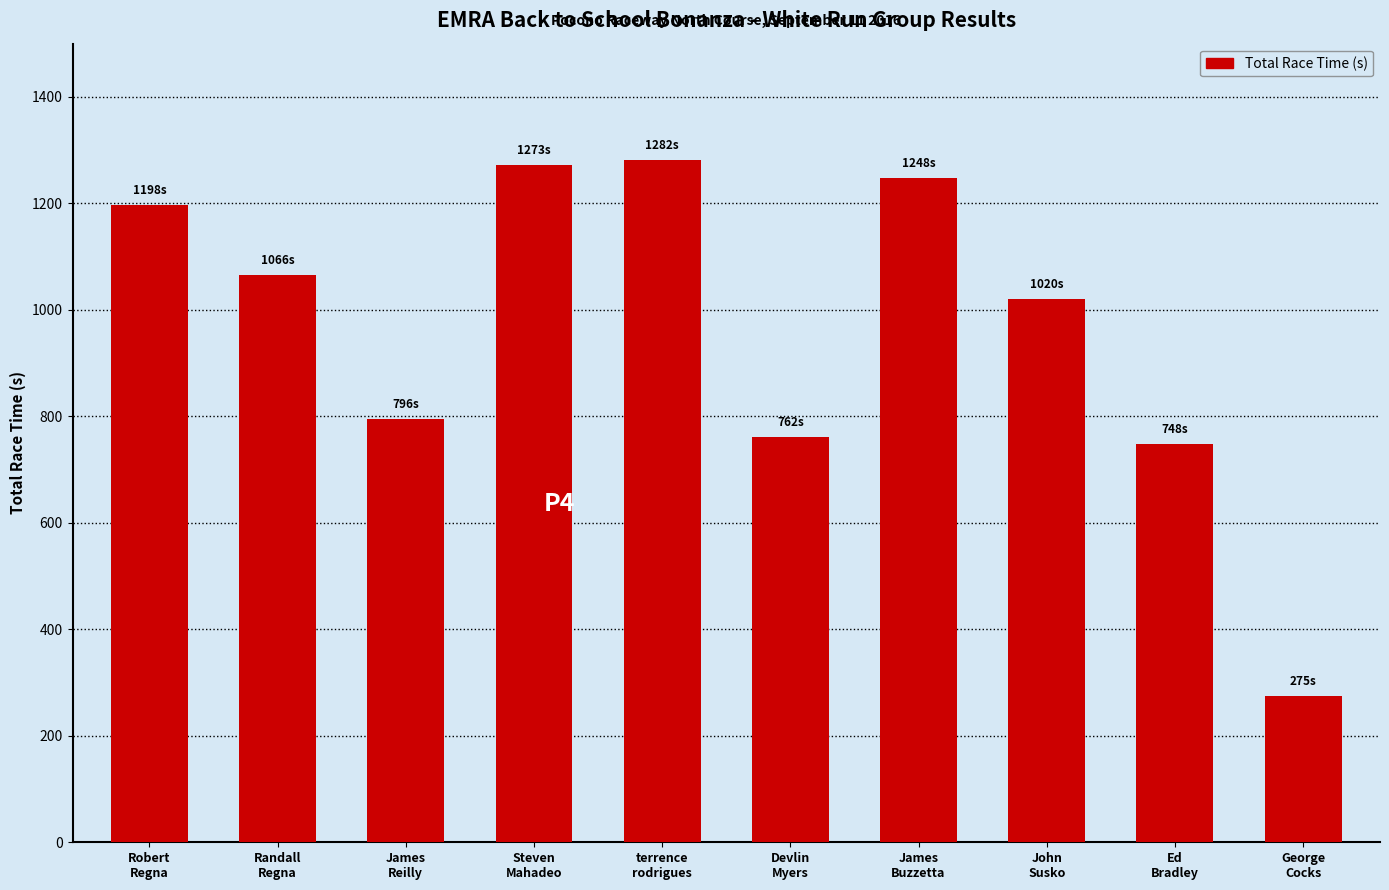

What is the value of the 8th bar from the left?

1019.6